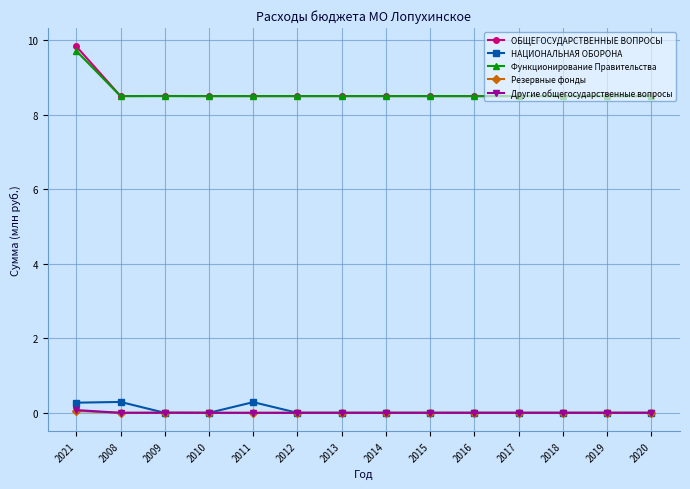

Count the number of categories in the chart.

14